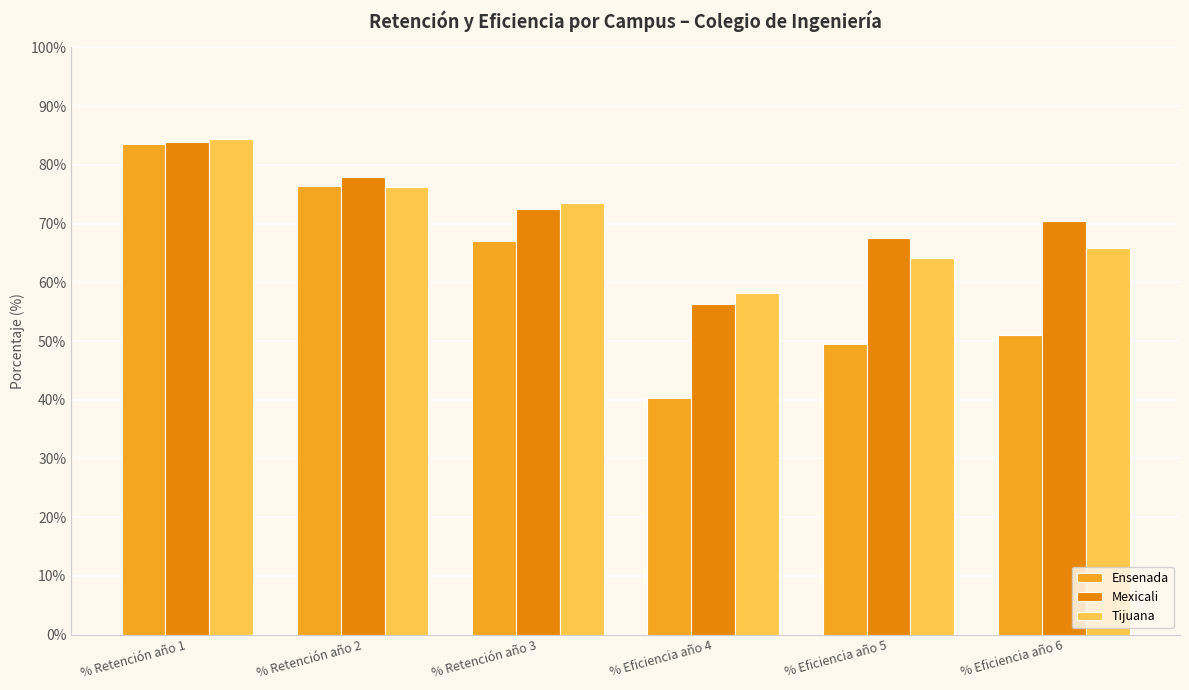

What is the average value of the Mexicali series?

71.4